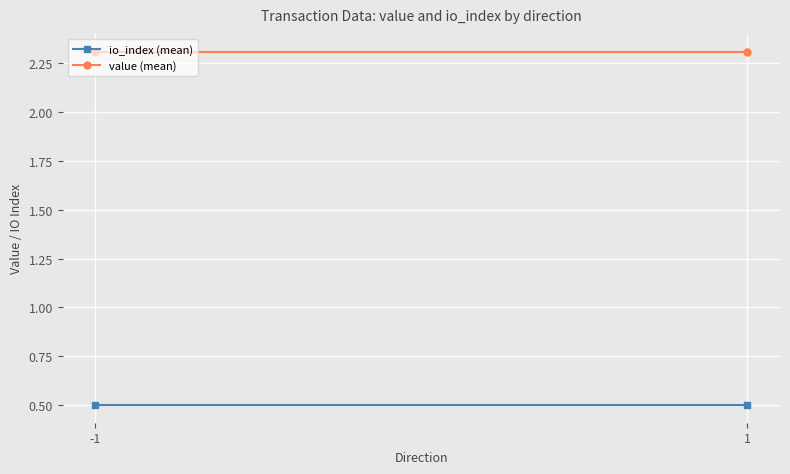

True or false: io_index (mean) has a value of 0.5 at 1.

True